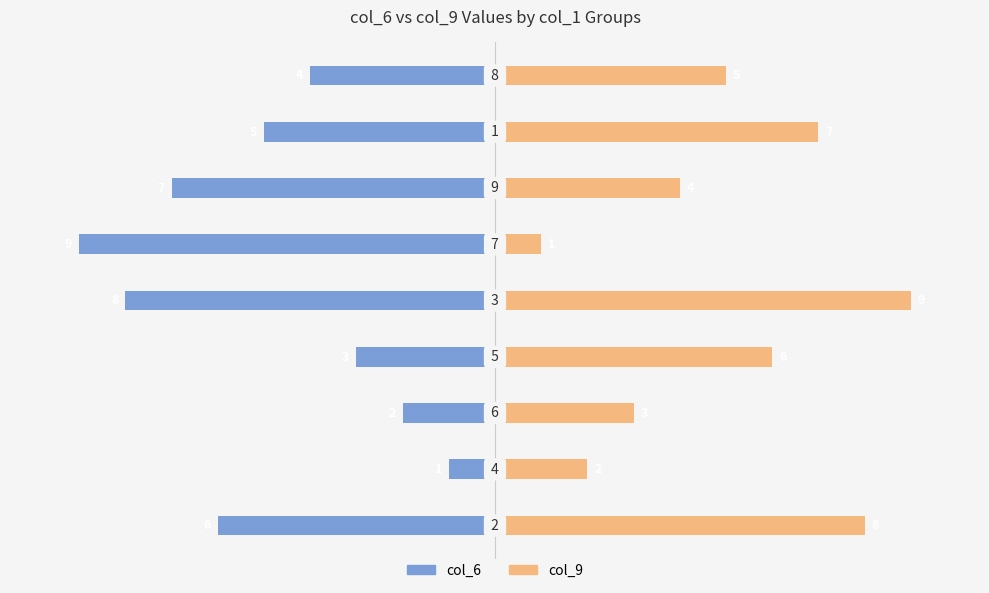

What is the sum of all col_6 values?

-45